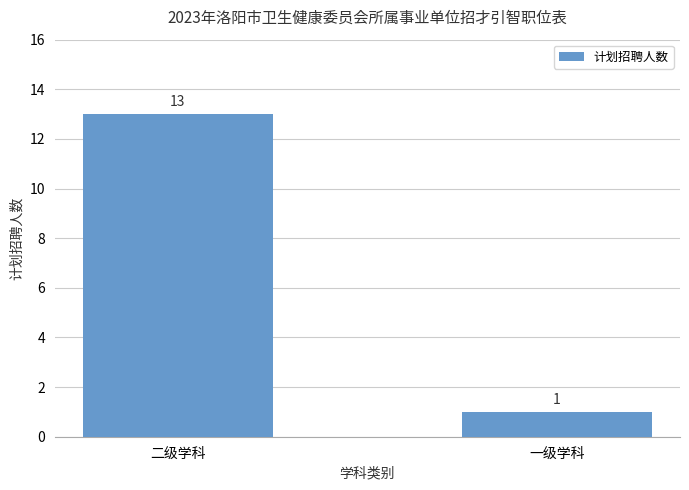

Which has a higher value, 一级学科 or 二级学科?

二级学科